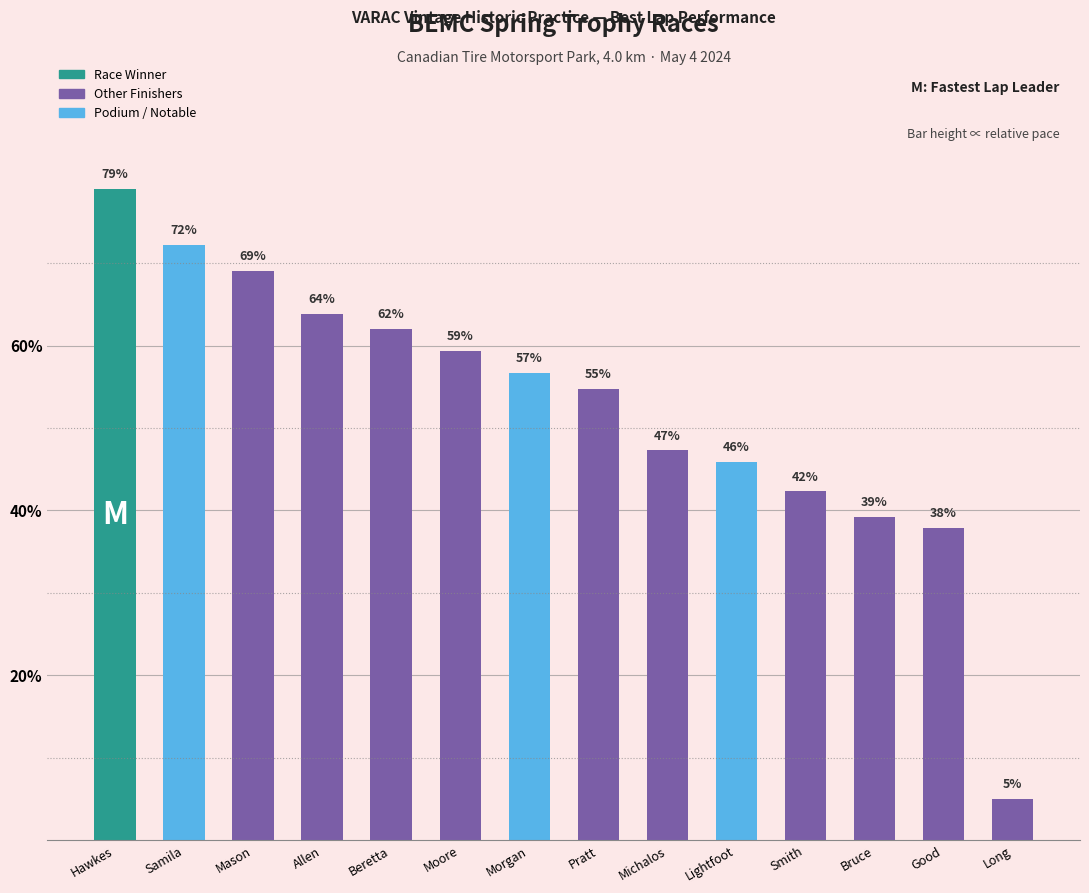

How many bars are there in total?

14